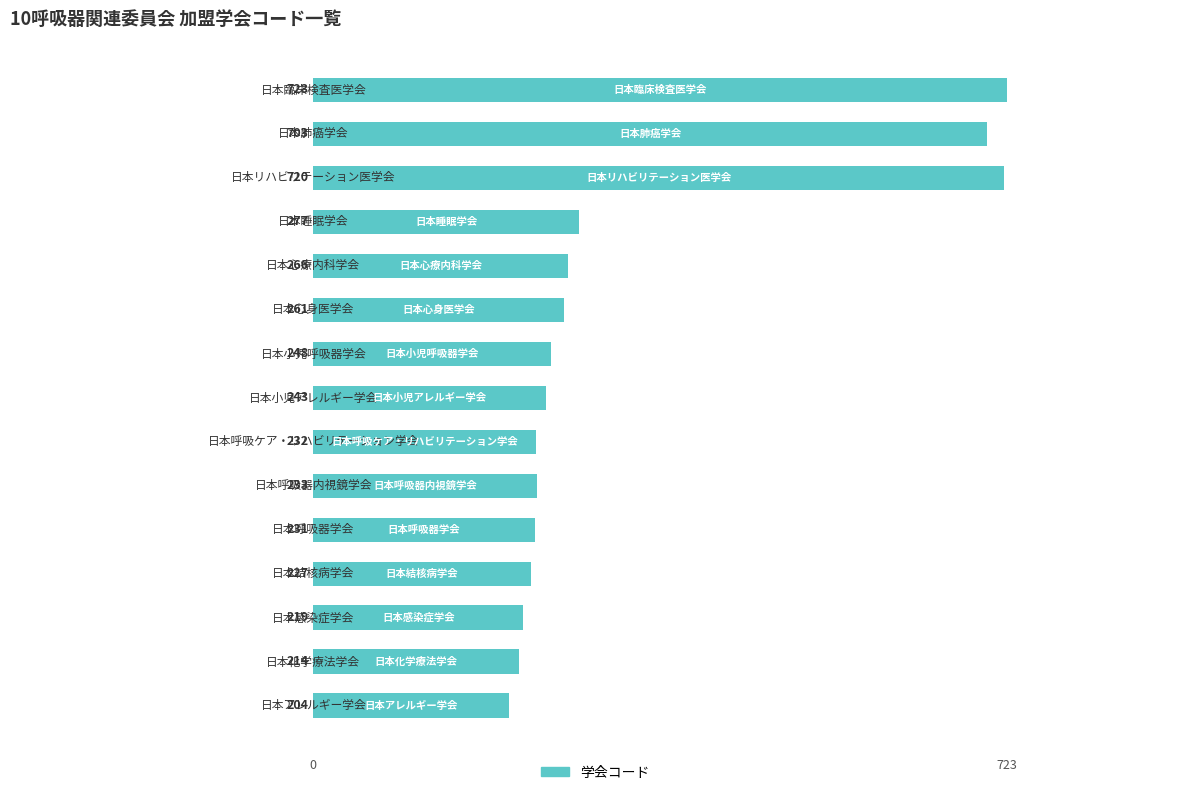

What is the maximum value shown in the chart?

723